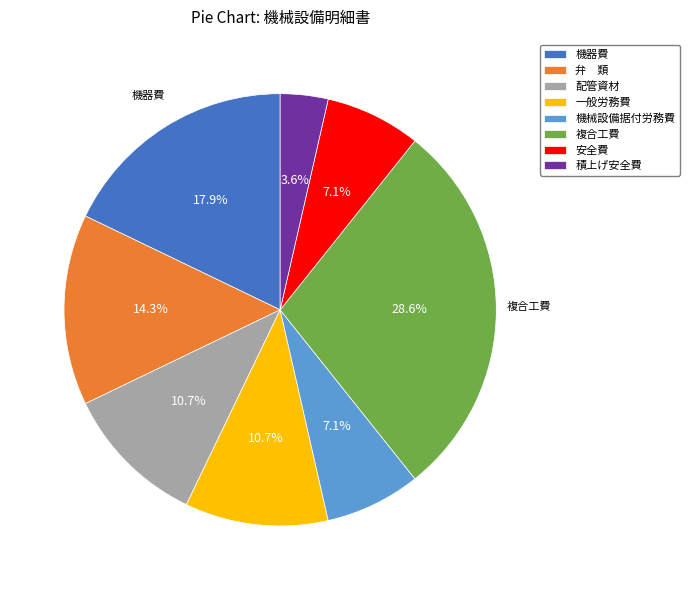

Is it true that 機械設備据付労務費 is 7% of the pie?

True